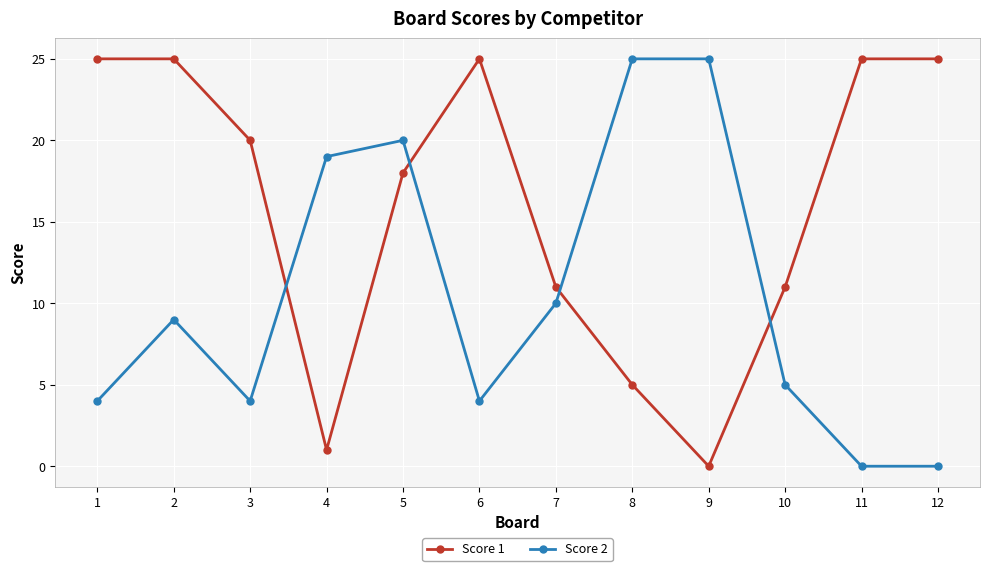

At which category does Score 2 reach its first local valley?

3